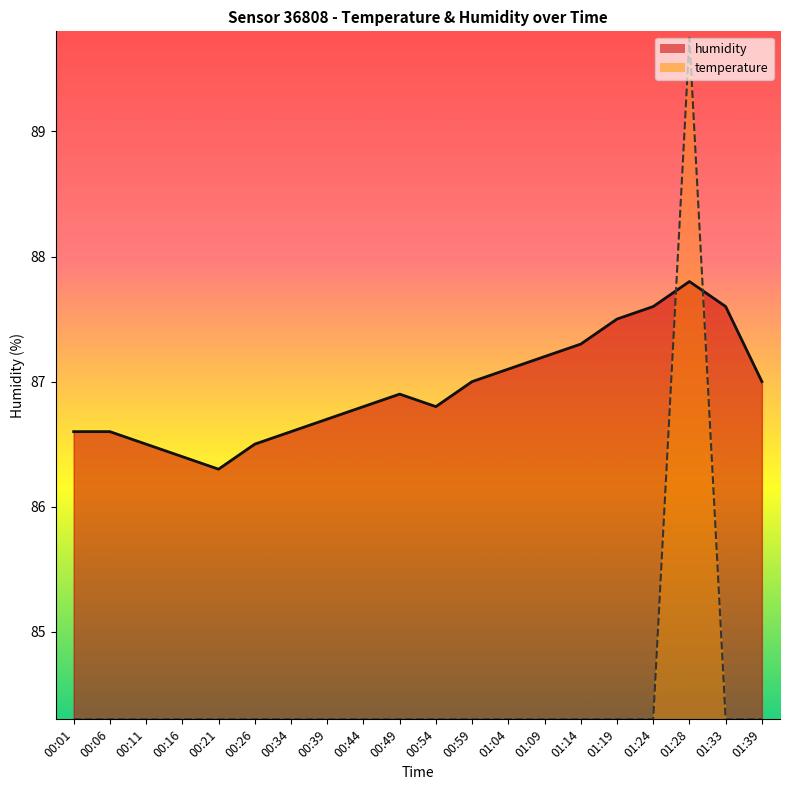

What is the spread (max minus min) of values at 00:06?

2.3